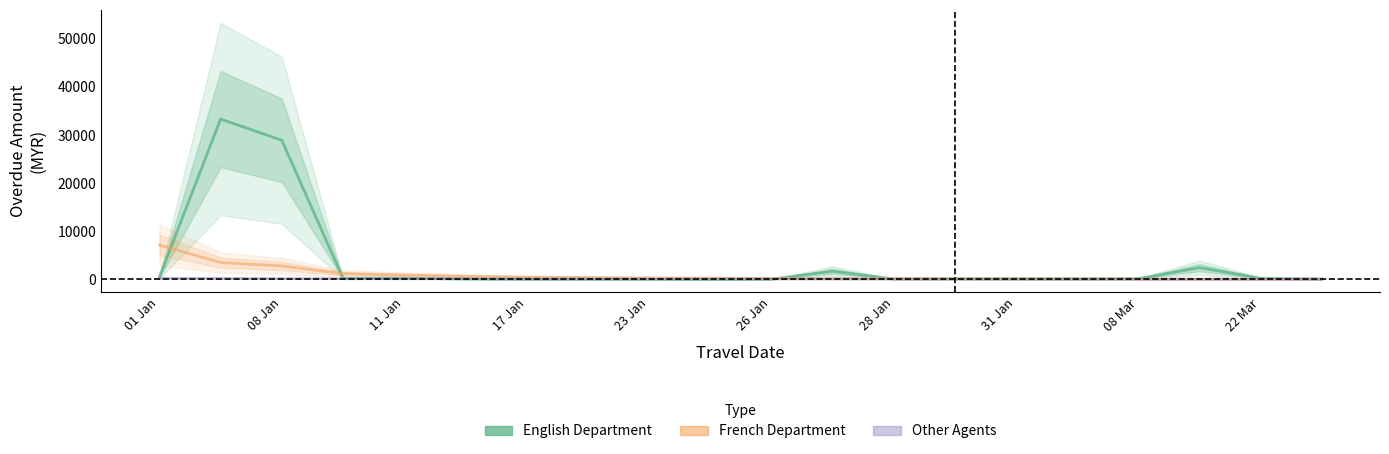

True or false: English Department and Other Agents intersect in this chart.

True